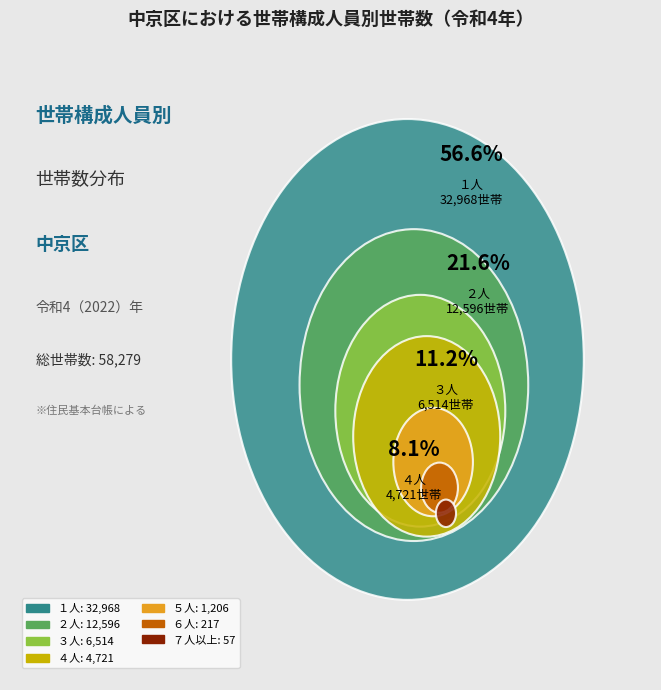

To the nearest percent, what is the difference between the largest and smallest slice percentages?

56%